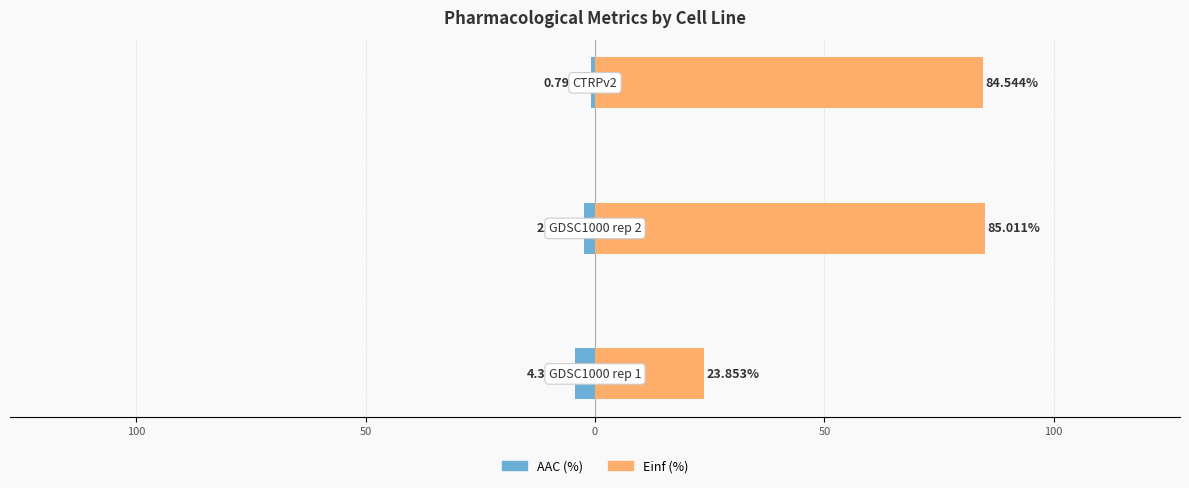

Which series has the largest range (max minus min)?

Einf (%)